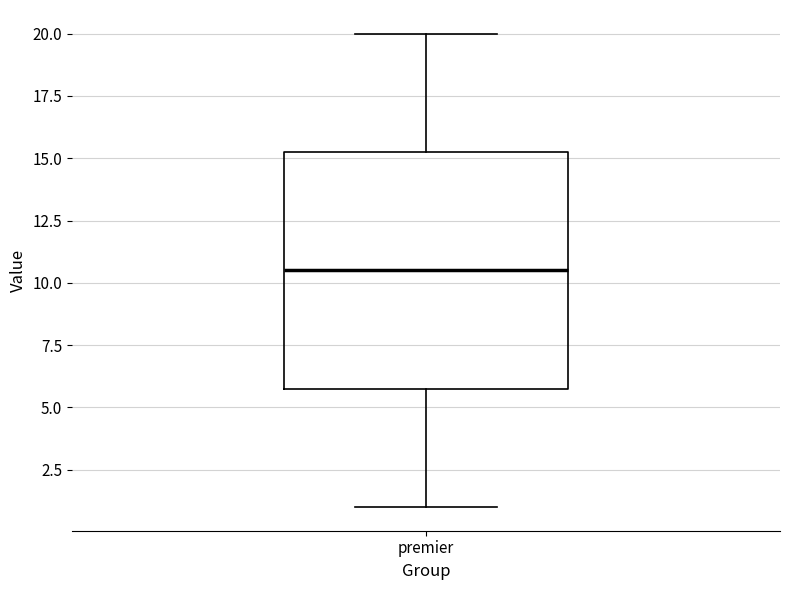

Where is the upper edge of the box for premier on the y-axis? The values are not printed on the chart, so give them approximately, as read against the axis.

15.5